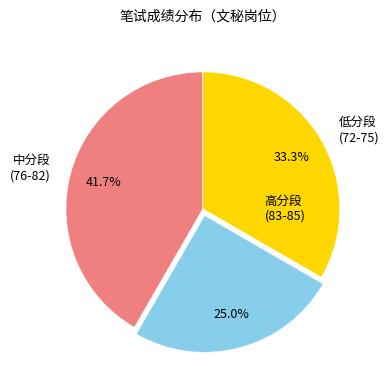

Is there a majority slice in this chart?

No